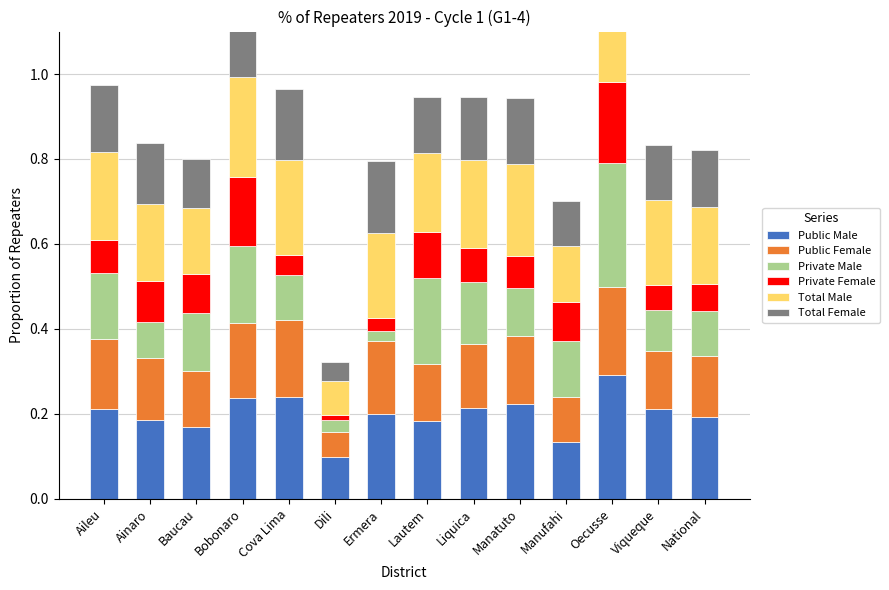

How many Total Male values are between 0 and 1?

14